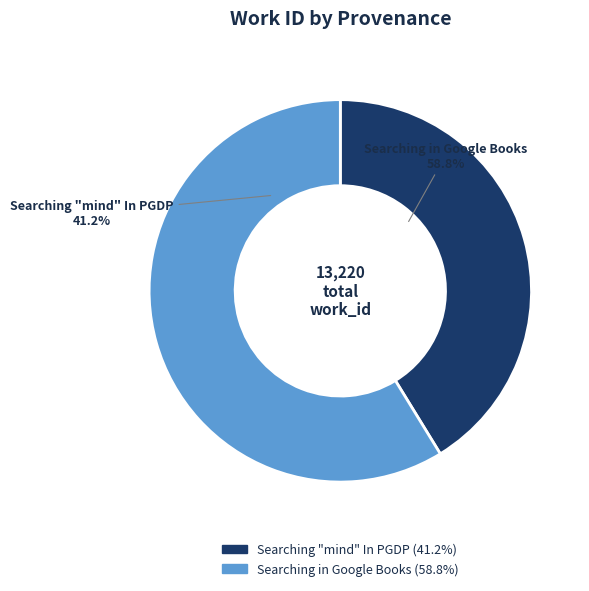

To the nearest percent, what is the difference between the largest and smallest slice percentages?

18%